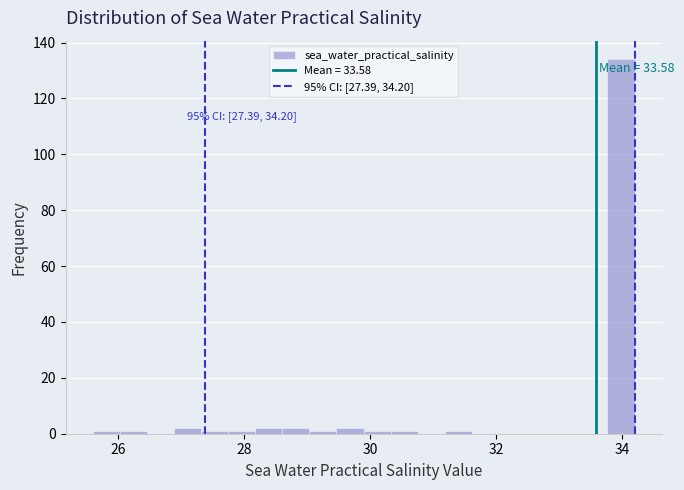

Read against the x-axis, roughly where is the centre of the tallest bar?

34.0